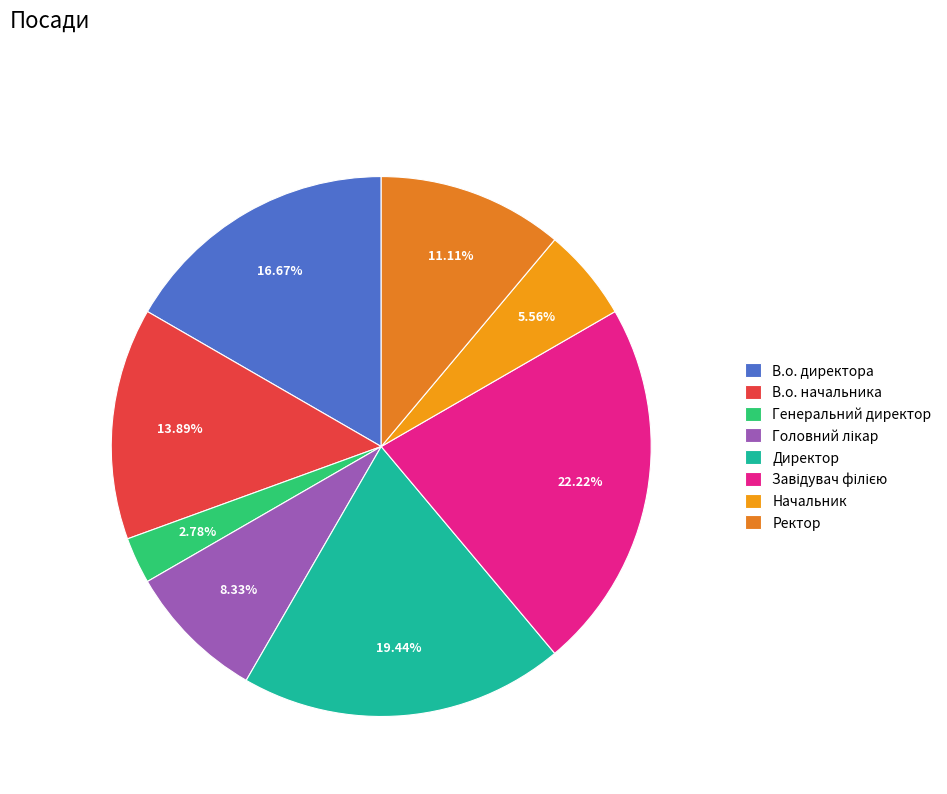

What is the smallest slice in the pie chart?

Генеральний директор